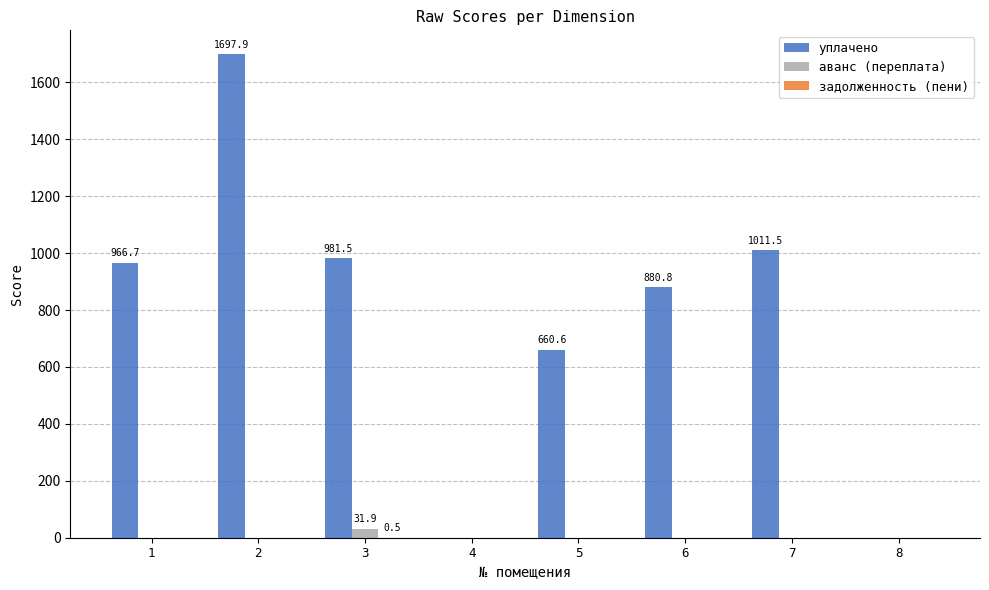

The value of аванс (переплата) at 7 is 0.0. True or false?

True